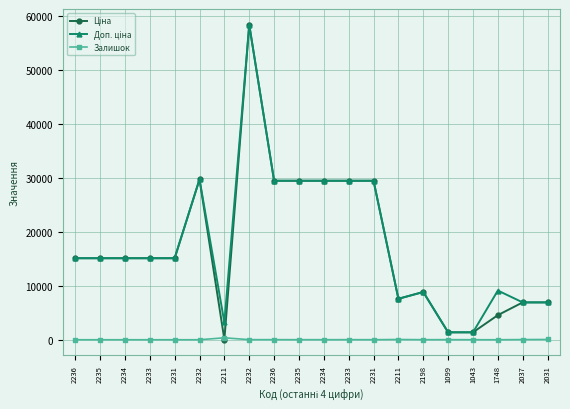

How many data points does each series have?

20